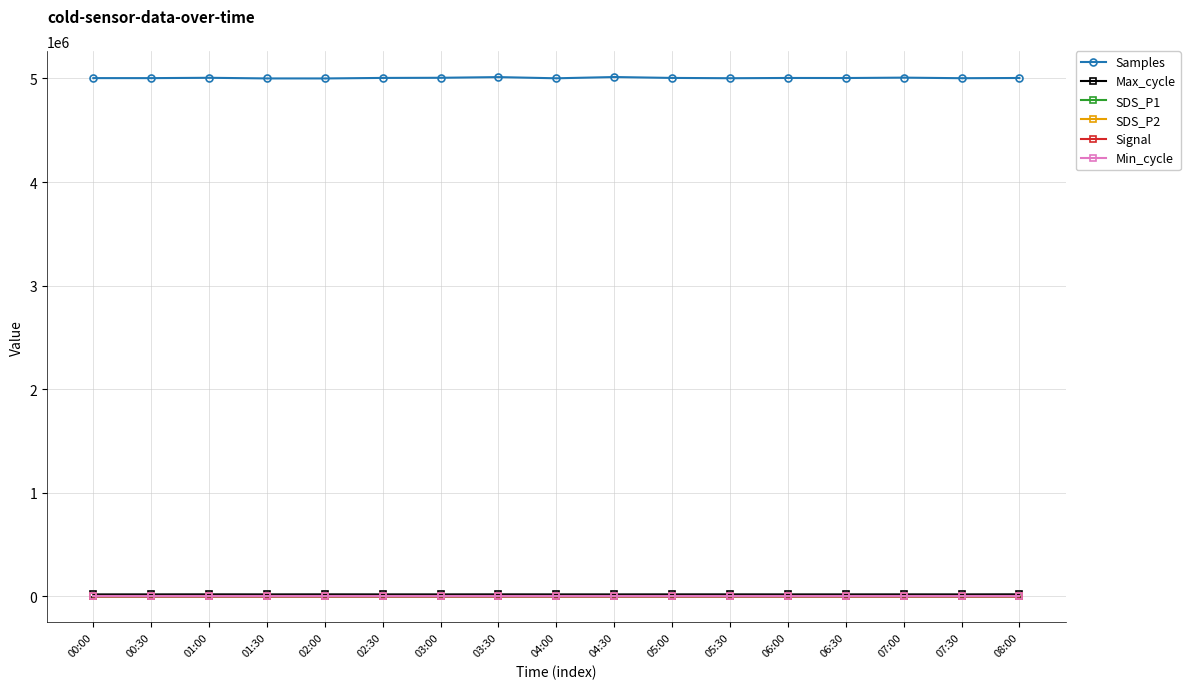

True or false: Max_cycle and Samples cross at least once.

False